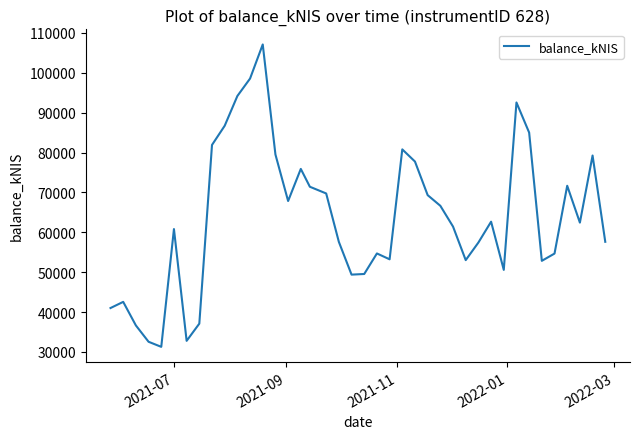

What is the difference between the maximum and minimum values?

75819.3